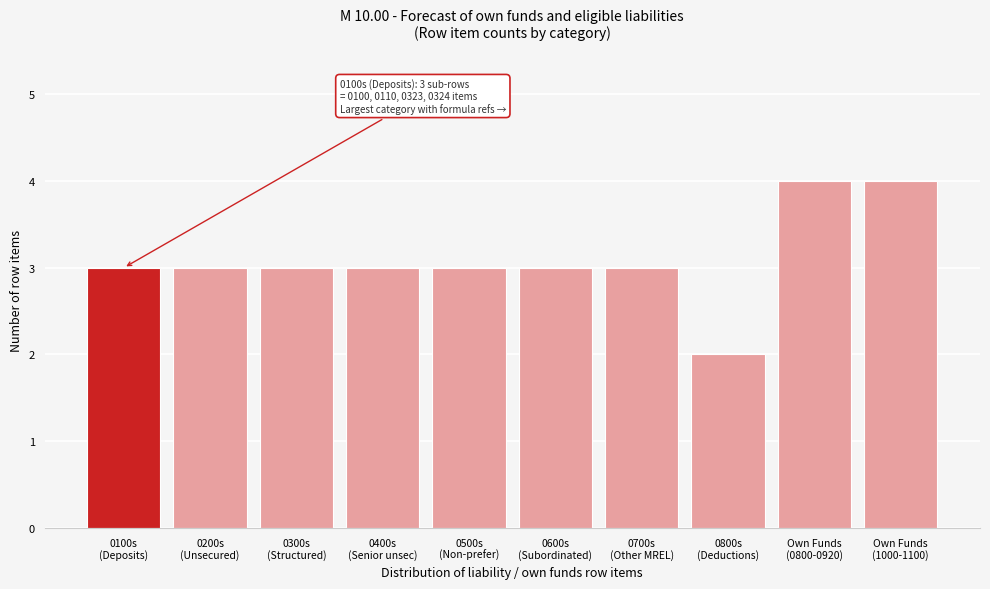

Reading right to left, what are all the values shown in this chart?

4	4	2	3	3	3	3	3	3	3